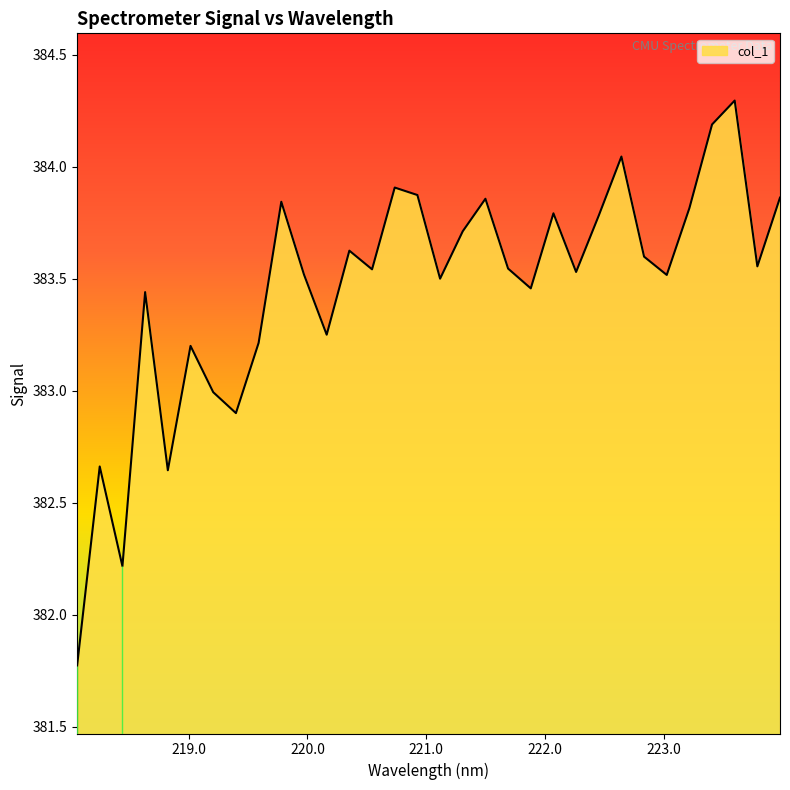

What is the difference between the maximum and minimum values?

2.5